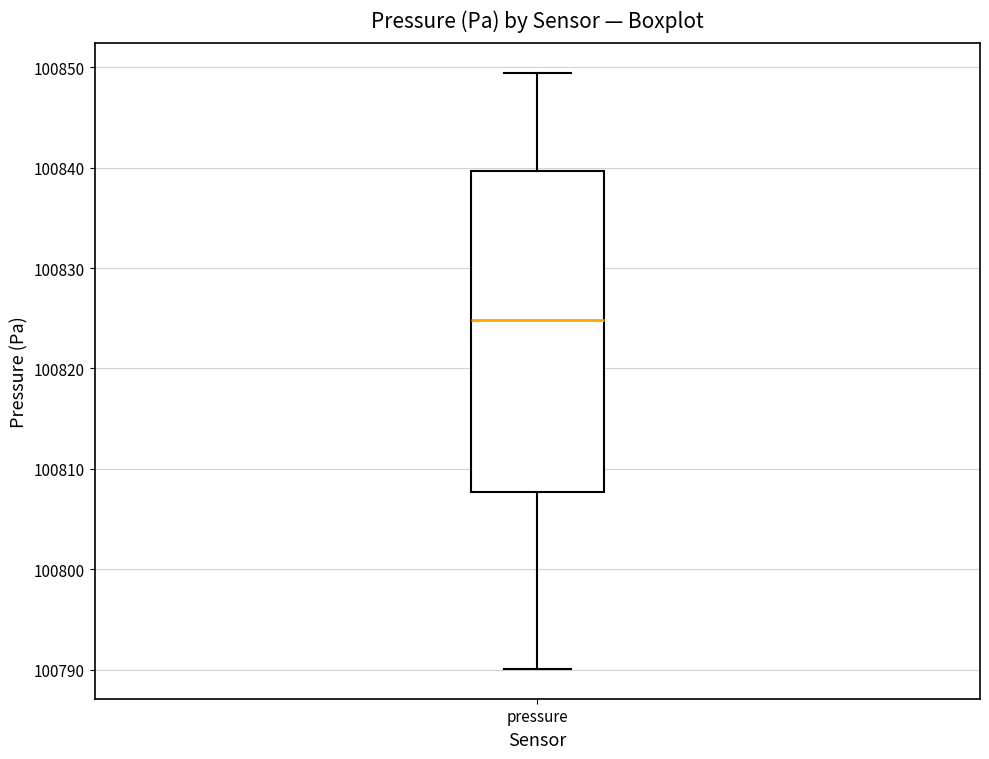

Where does the lower whisker of the box for pressure end on the y-axis? The values are not printed on the chart, so give them approximately, as read against the axis.

100790